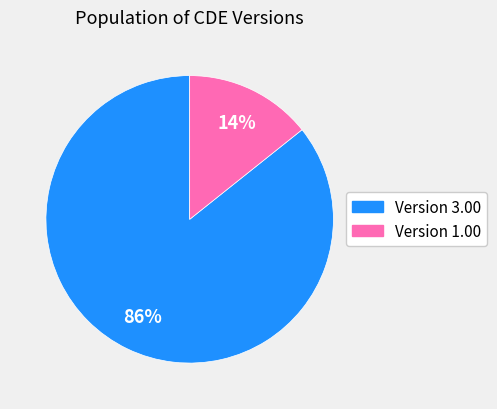

To the nearest percent, what is the average slice percentage?

50%